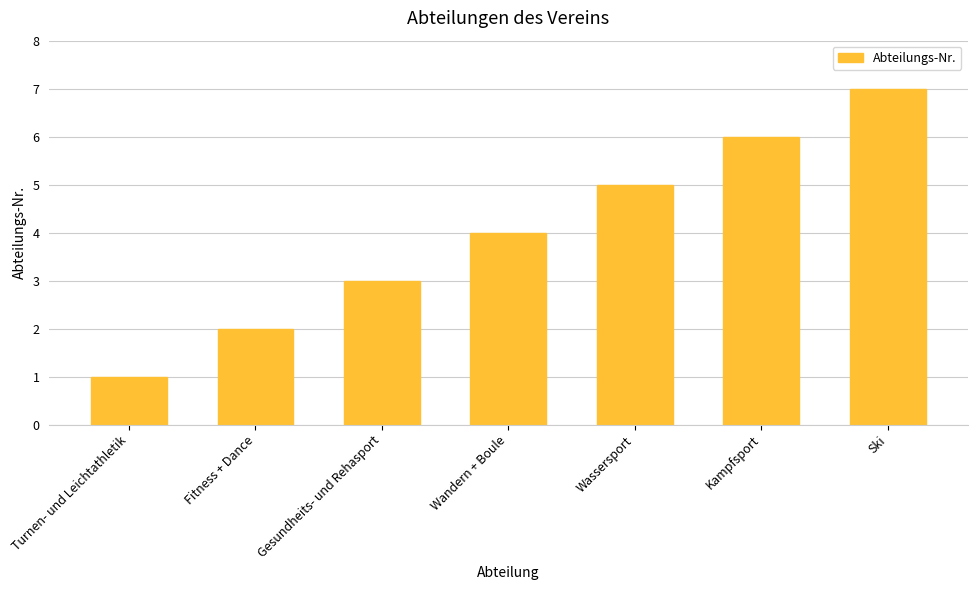

Count the values in the range 2 to 6.

5